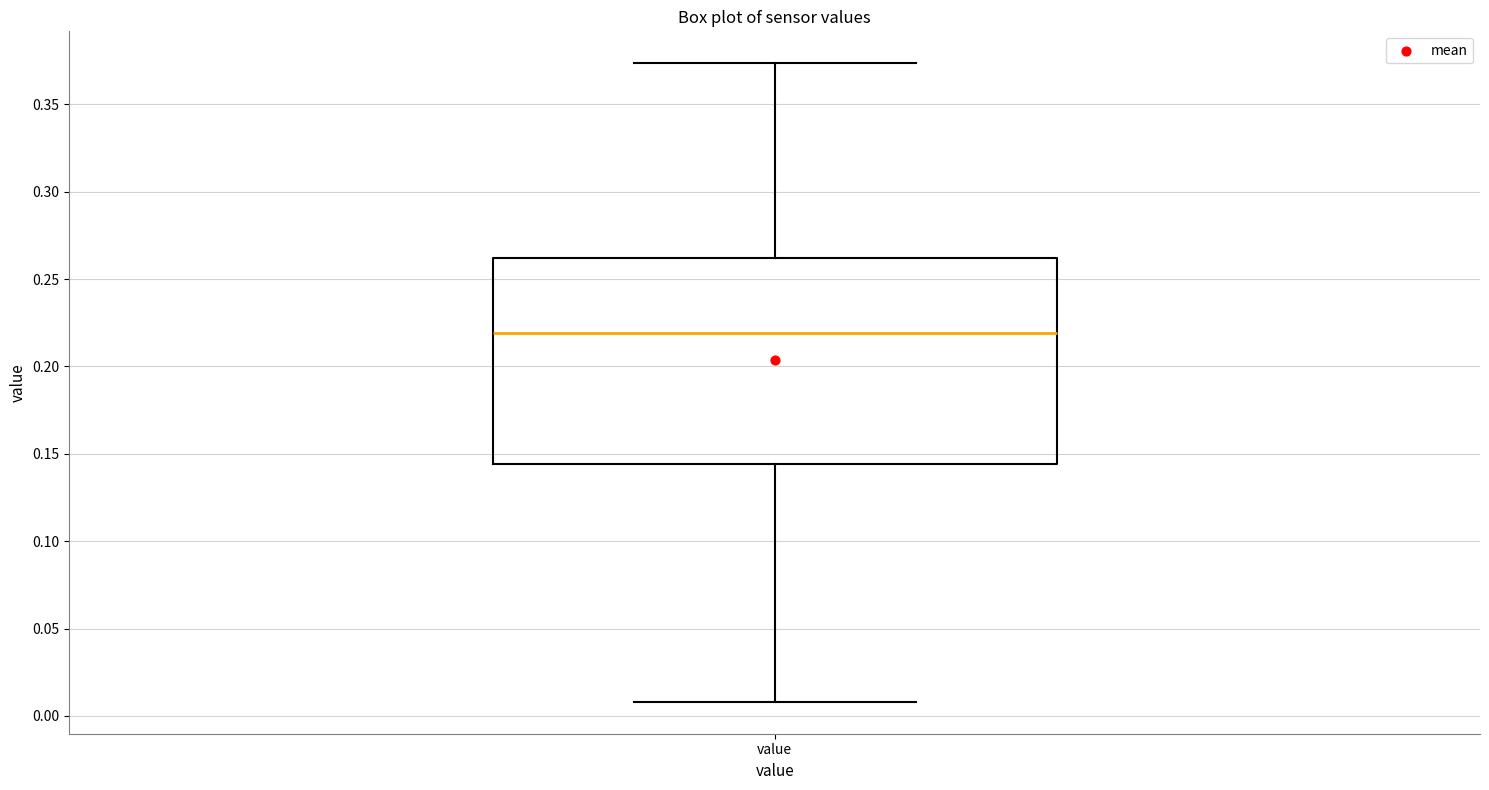

Transcribe this box plot: give where the median line is, the range the box spans, and where the two whiskers end, as read against the y-axis. The values are not printed on the chart, so give them approximately, as read against the axis.

median 0.220, box 0.145 to 0.260, whiskers 0.010 to 0.375